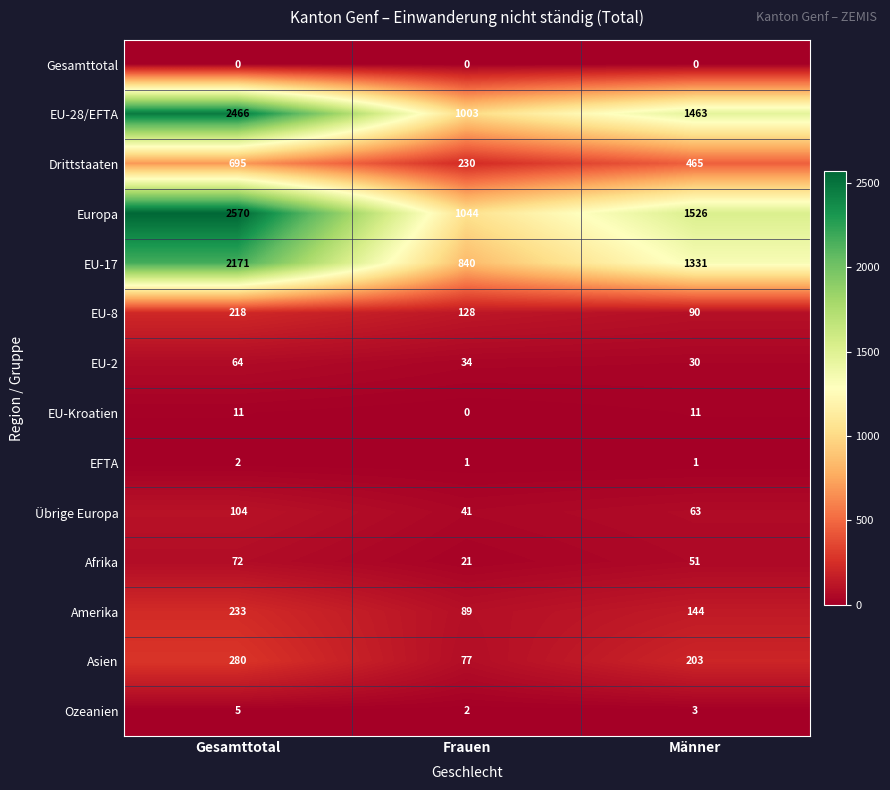

How many values in the Afrika series are below 51?

1